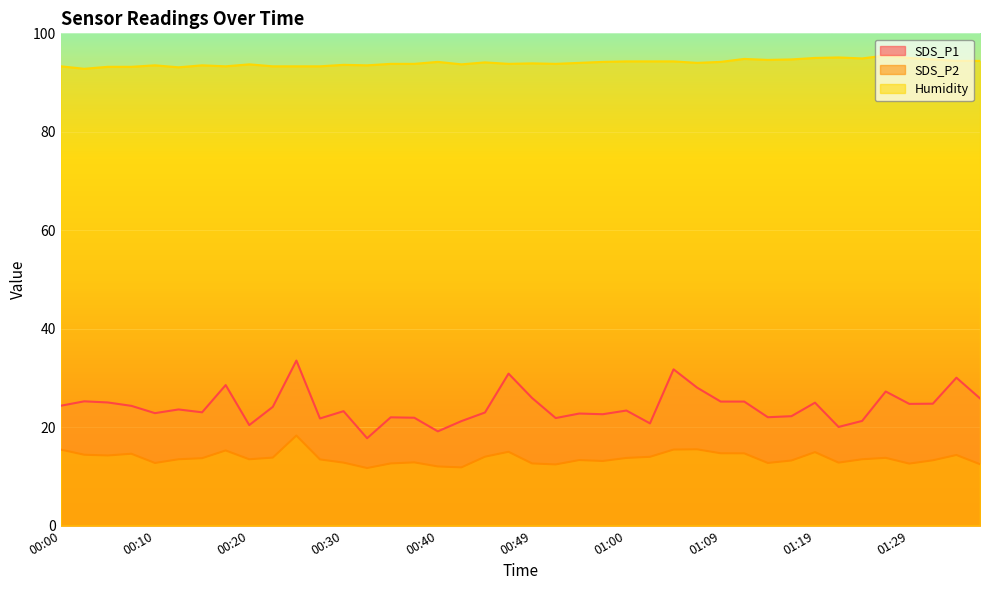

Does the chart display data point markers on the line(s)?

No